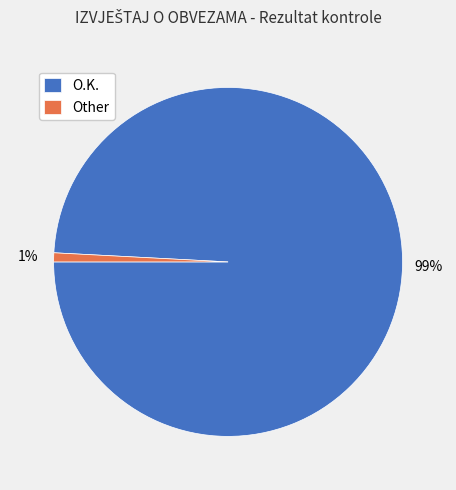

How many segments does this pie chart have?

2